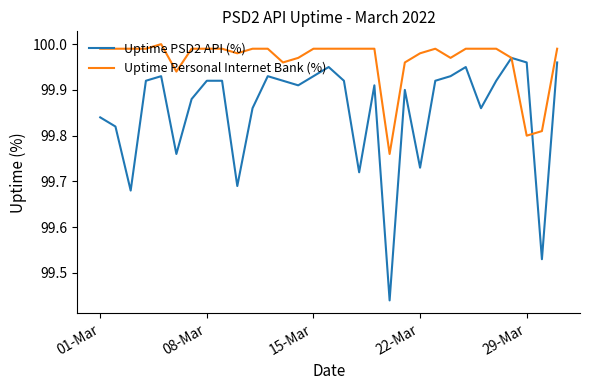

Which series has the largest range (max minus min)?

Uptime PSD2 API (%)